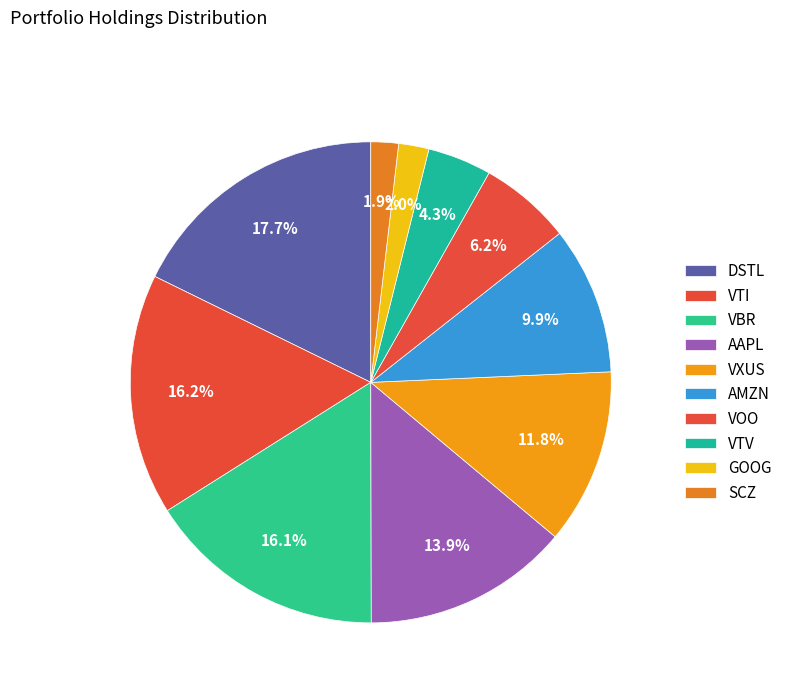

To the nearest percent, what percentage of the pie is AMZN?

10%